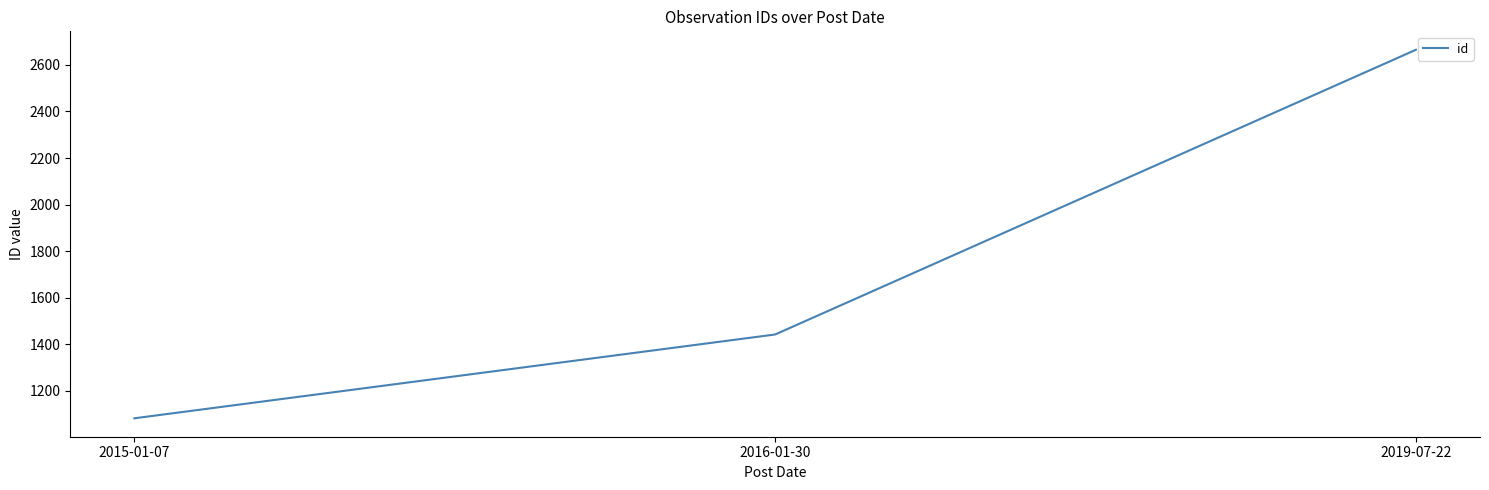

Which category has the lowest value across all series?

2015-01-07